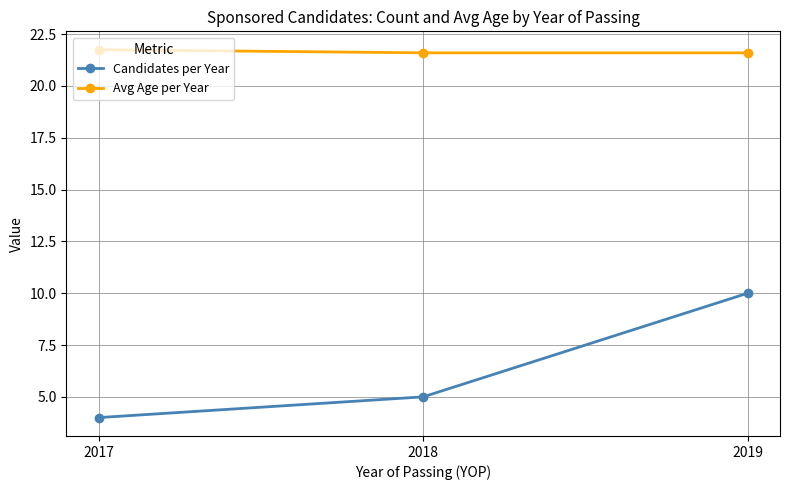

Which series has the widest spread of values?

Candidates per Year